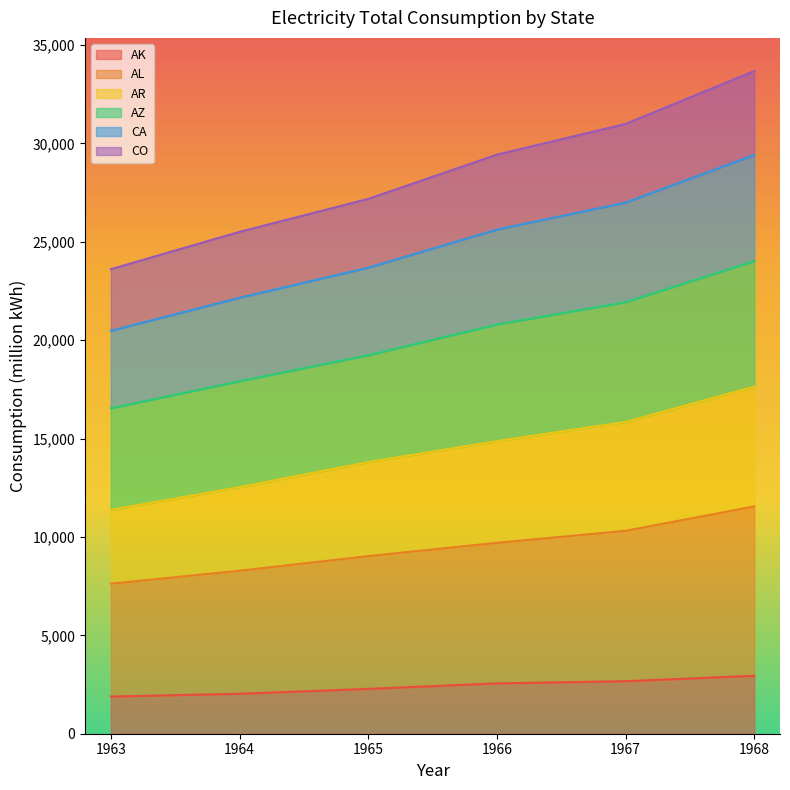

The value of AK at 1968 is 2944. True or false?

True